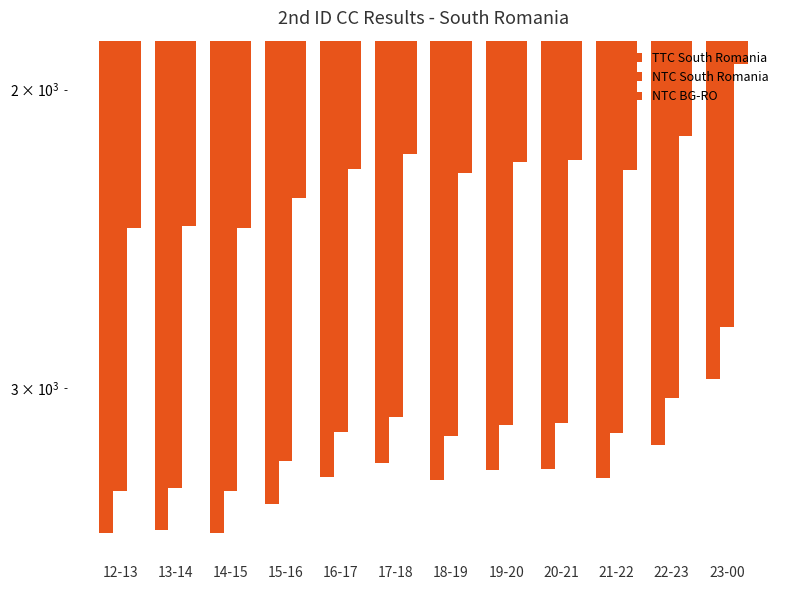

Reading right to left, extract all data points from this chart.

TTC South Romania: 23-00=2961	22-23=3242	21-22=3387	20-21=3347	19-20=3352	18-19=3399	17-18=3321	16-17=3384	15-16=3510	14-15=3650	13-14=3637	12-13=3651
NTC South Romania: 23-00=2761	22-23=3042	21-22=3187	20-21=3147	19-20=3152	18-19=3199	17-18=3121	16-17=3184	15-16=3310	14-15=3450	13-14=3437	12-13=3451
NTC BG-RO: 23-00=1932	22-23=2129	21-22=2230	20-21=2202	19-20=2206	18-19=2239	17-18=2184	16-17=2229	15-16=2317	14-15=2414	13-14=2406	12-13=2415